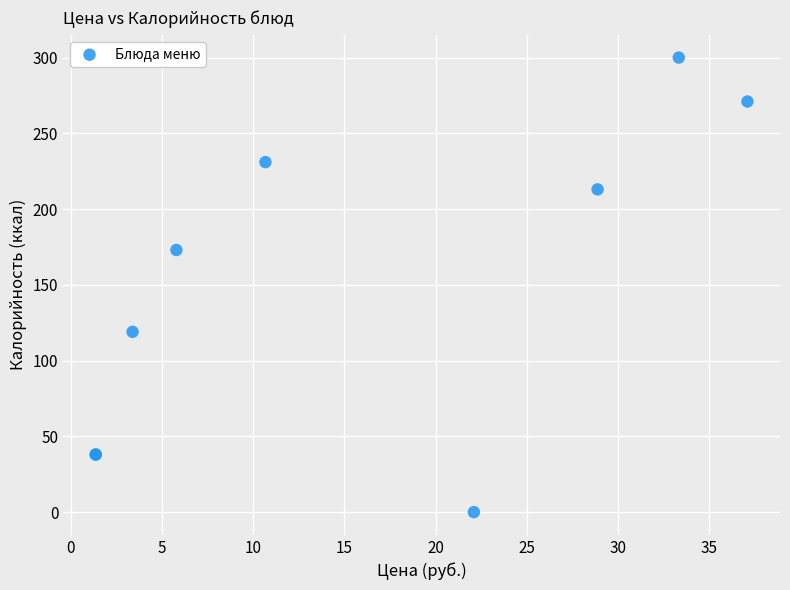

What Y value in the scatter plot is closest to 150?

173